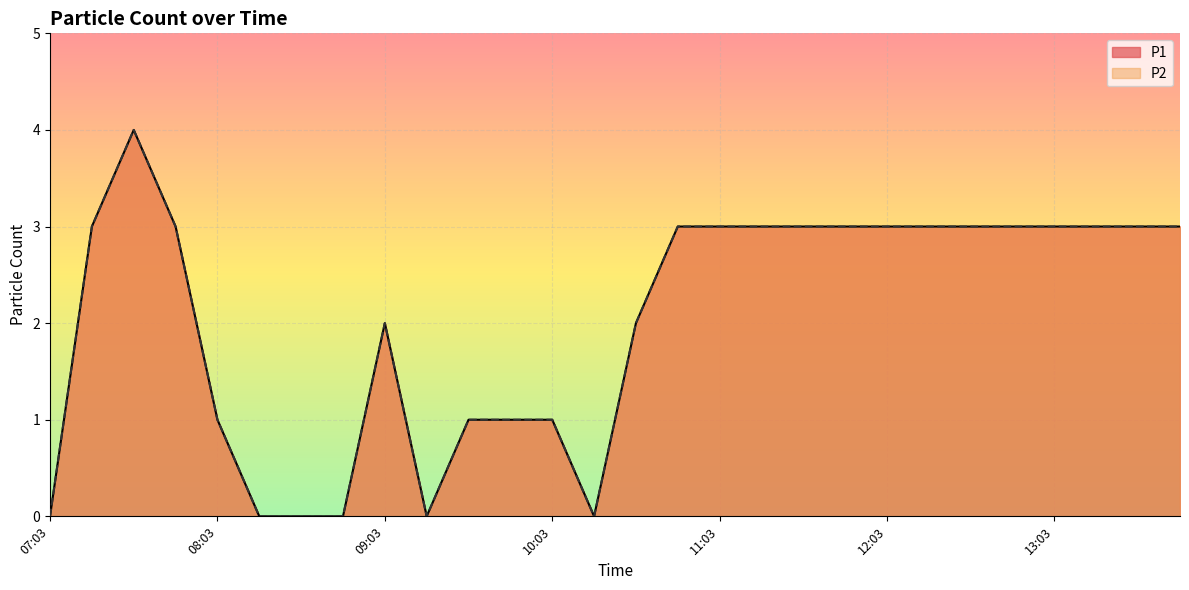

What is the label of the 3rd point from the right?

13:18